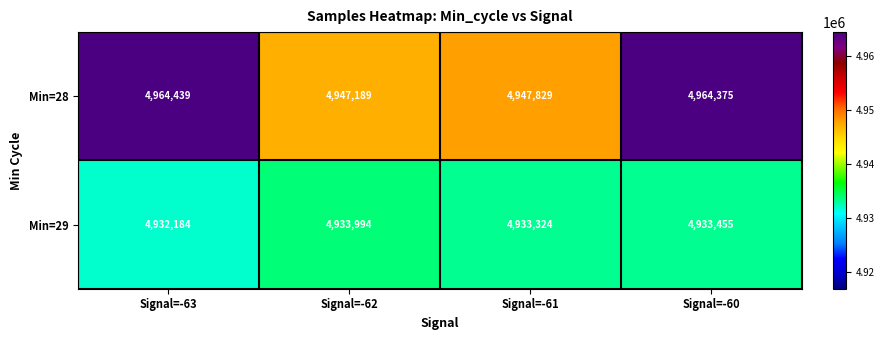

Is it true that Min=28 equals 8601348 at Signal=-63?

False